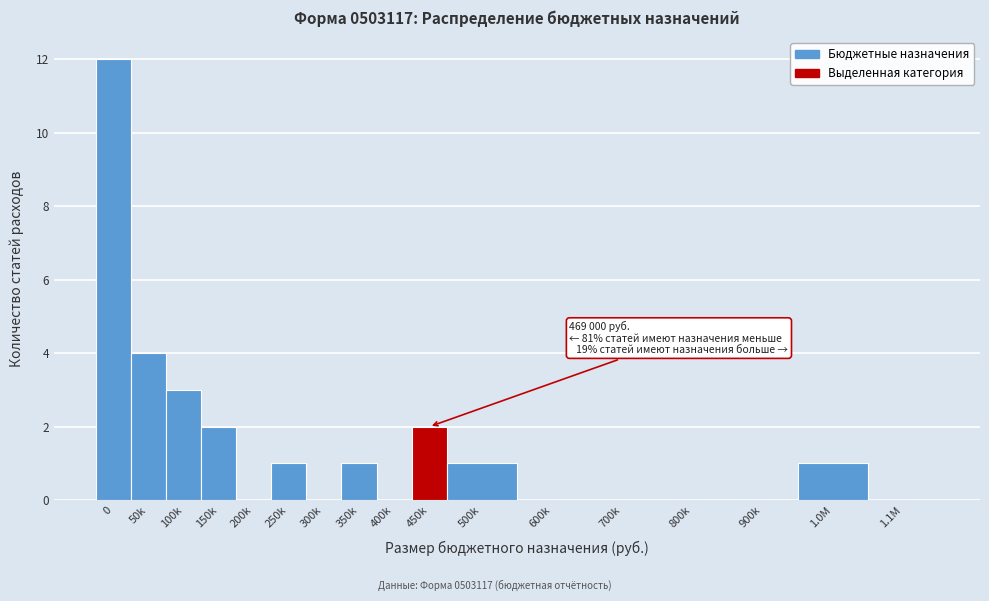

Reading left to right, transcribe all the data shown in this chart.

0=12	50k=4	100k=3	150k=2	200k=0	250k=1	300k=0	350k=1	400k=0	450k=2	500k=1	600k=0	700k=0	800k=0	900k=0	1.0M=1	1.1M=0